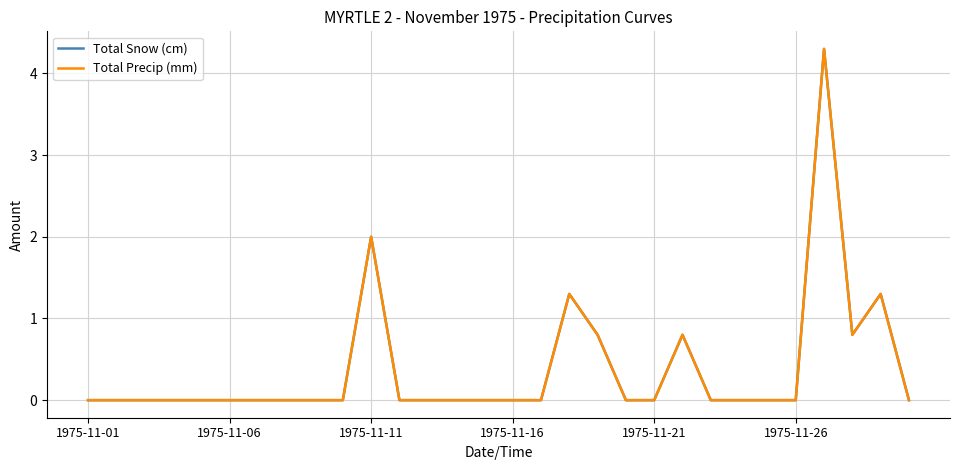

How many interior local peaks does the Total Snow (cm) series have?

5